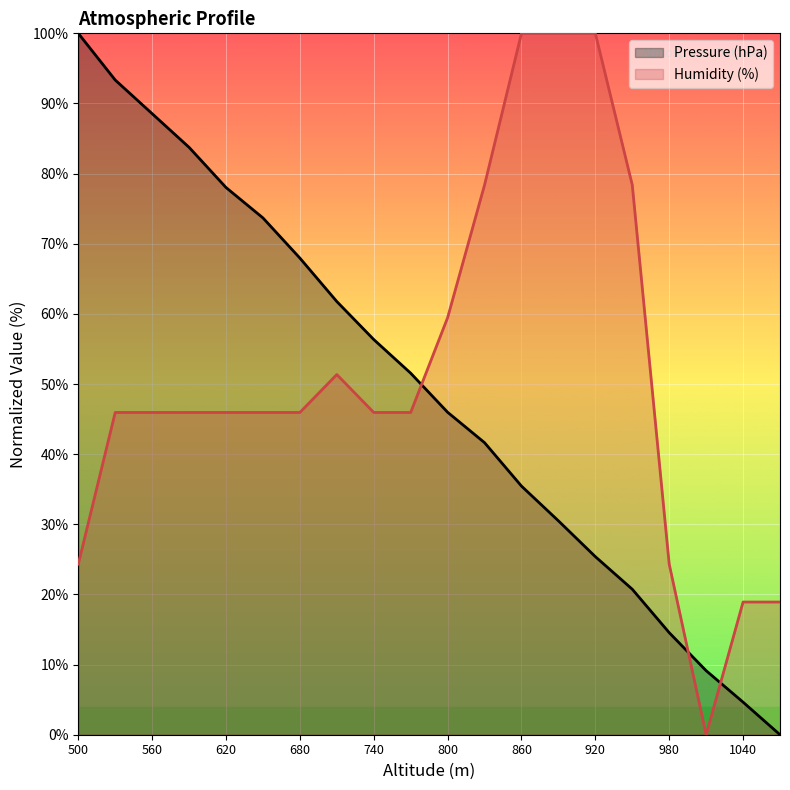

Read the Pressure (hPa) value at 860.

35.4